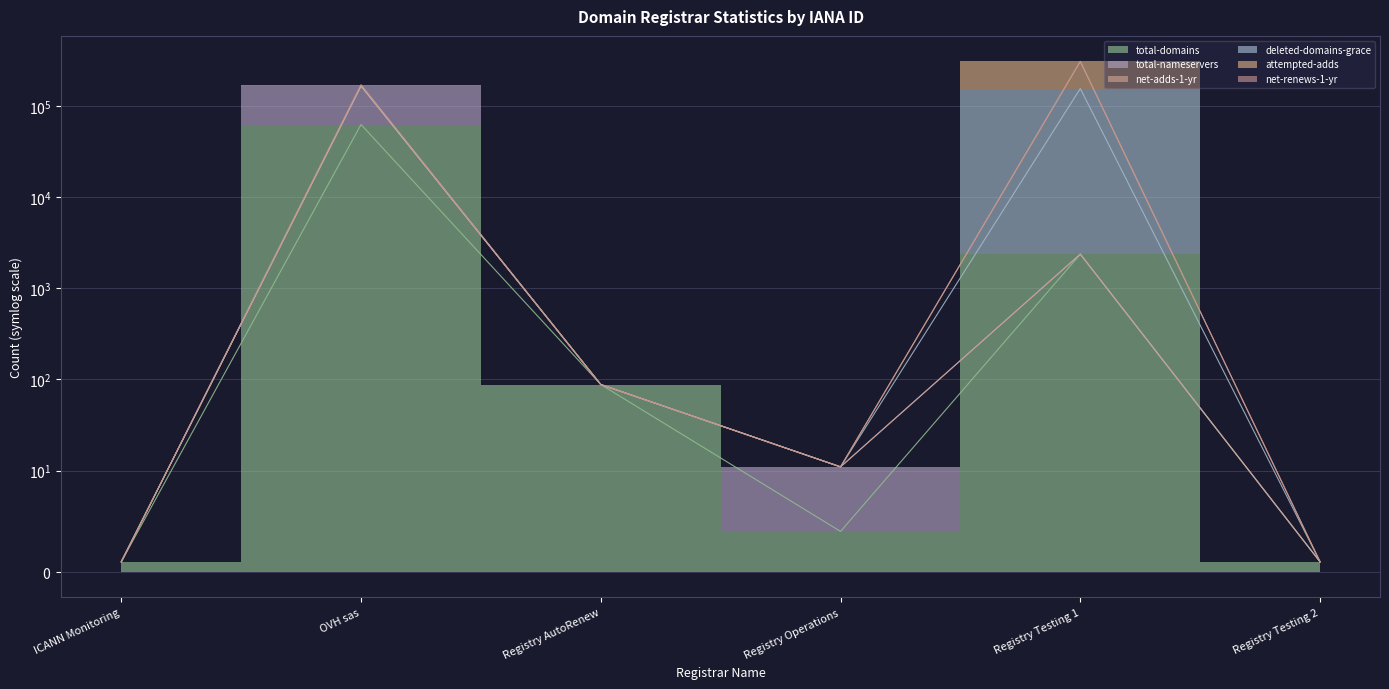

What is the difference between the second highest and second lowest values in the net-adds-1-yr series?

2367